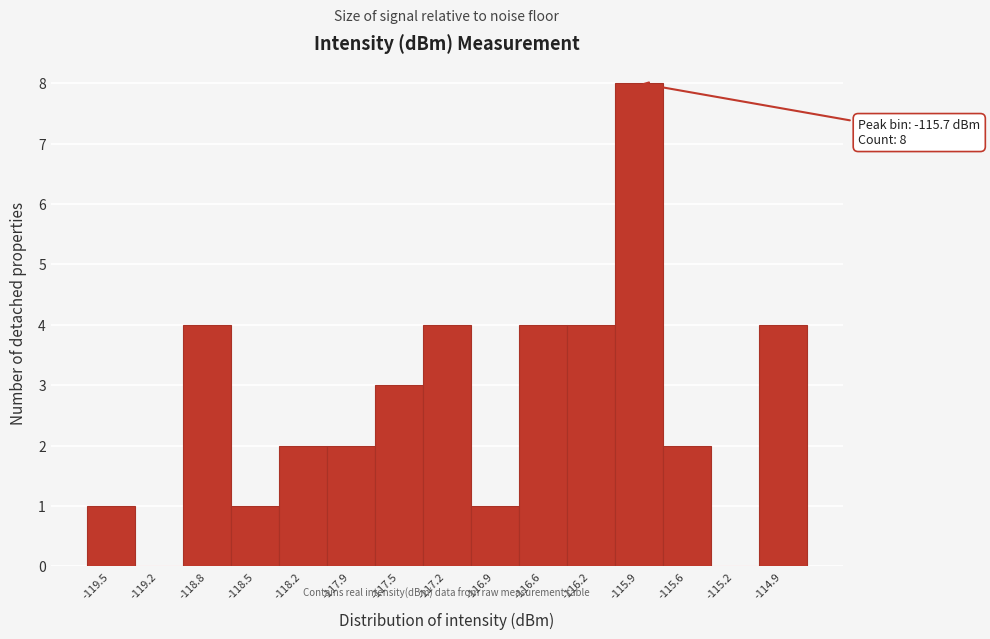

Reading left to right, extract all data points from this chart.

-119.5=1	-119.2=0	-118.8=4	-118.5=1	-118.2=2	-117.9=2	-117.5=3	-117.2=4	-116.9=1	-116.6=4	-116.2=4	-115.9=8	-115.6=2	-115.2=0	-114.9=4